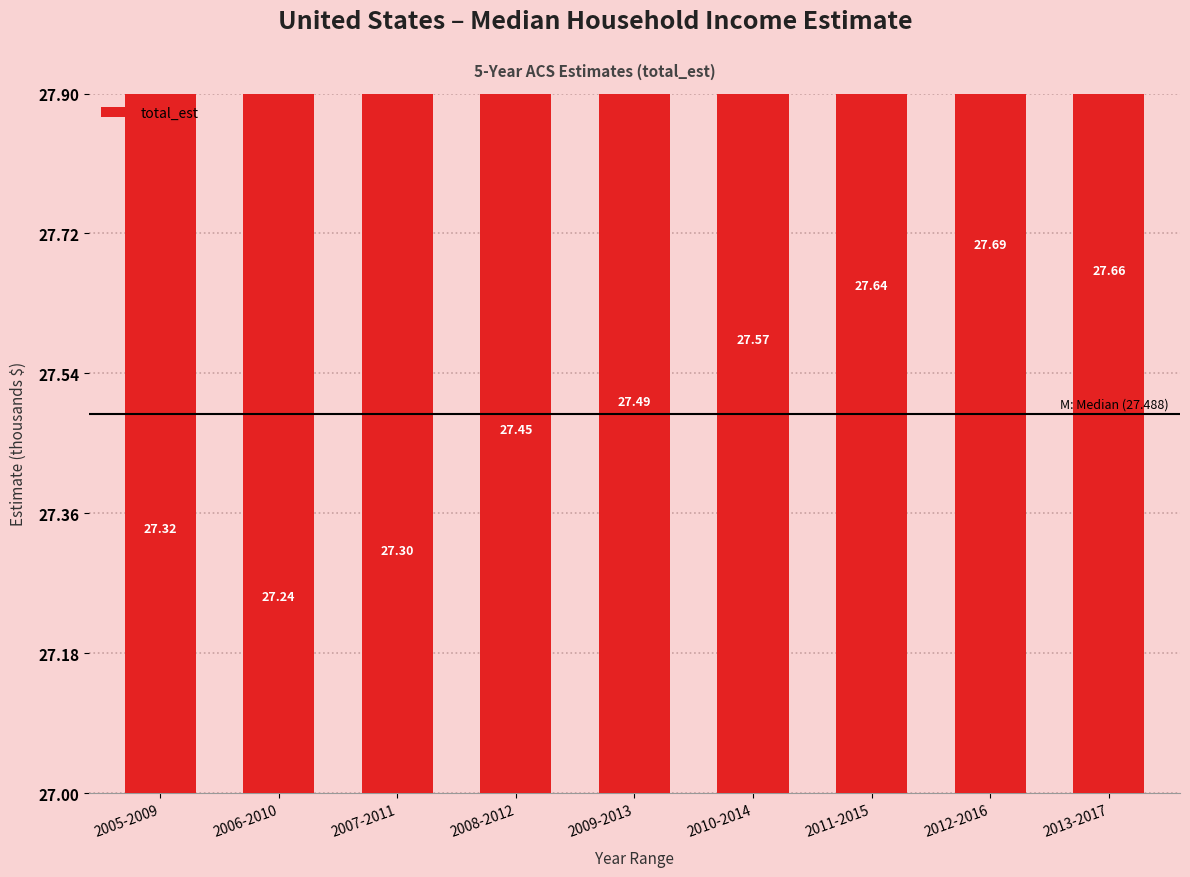

What is the smallest value displayed?

27.2